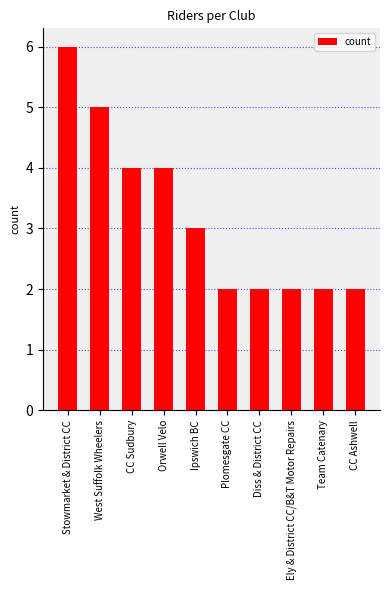

What is the label of the 4th bar from the left?

Orwell Velo